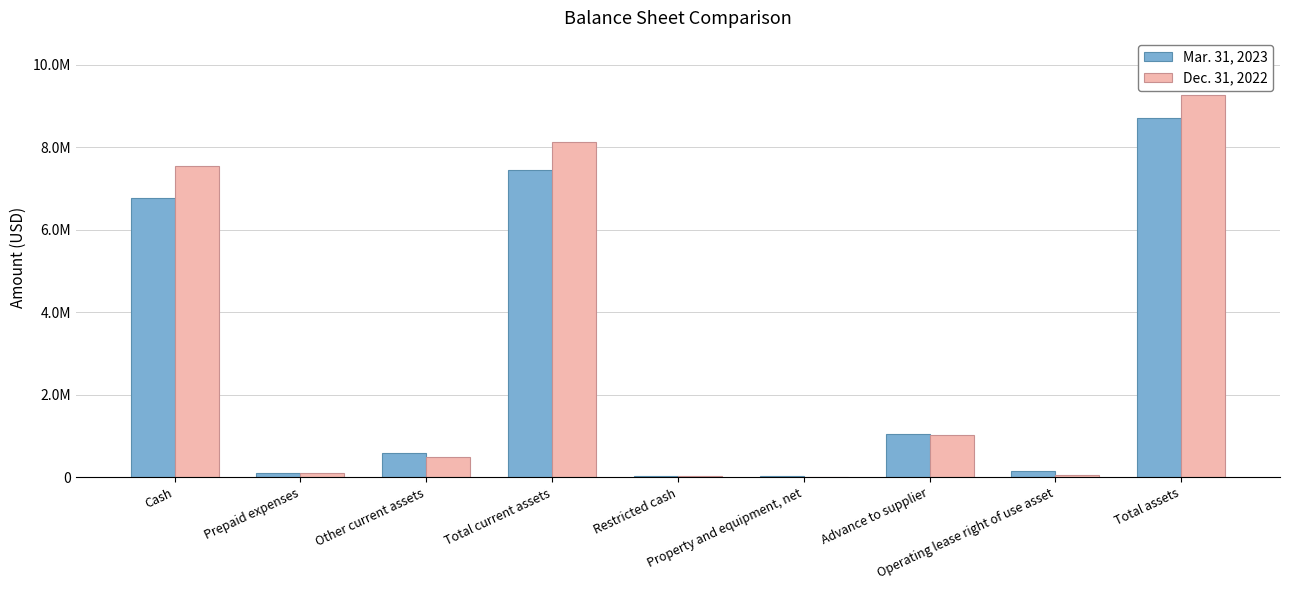

Does the chart contain stacked bars?

No